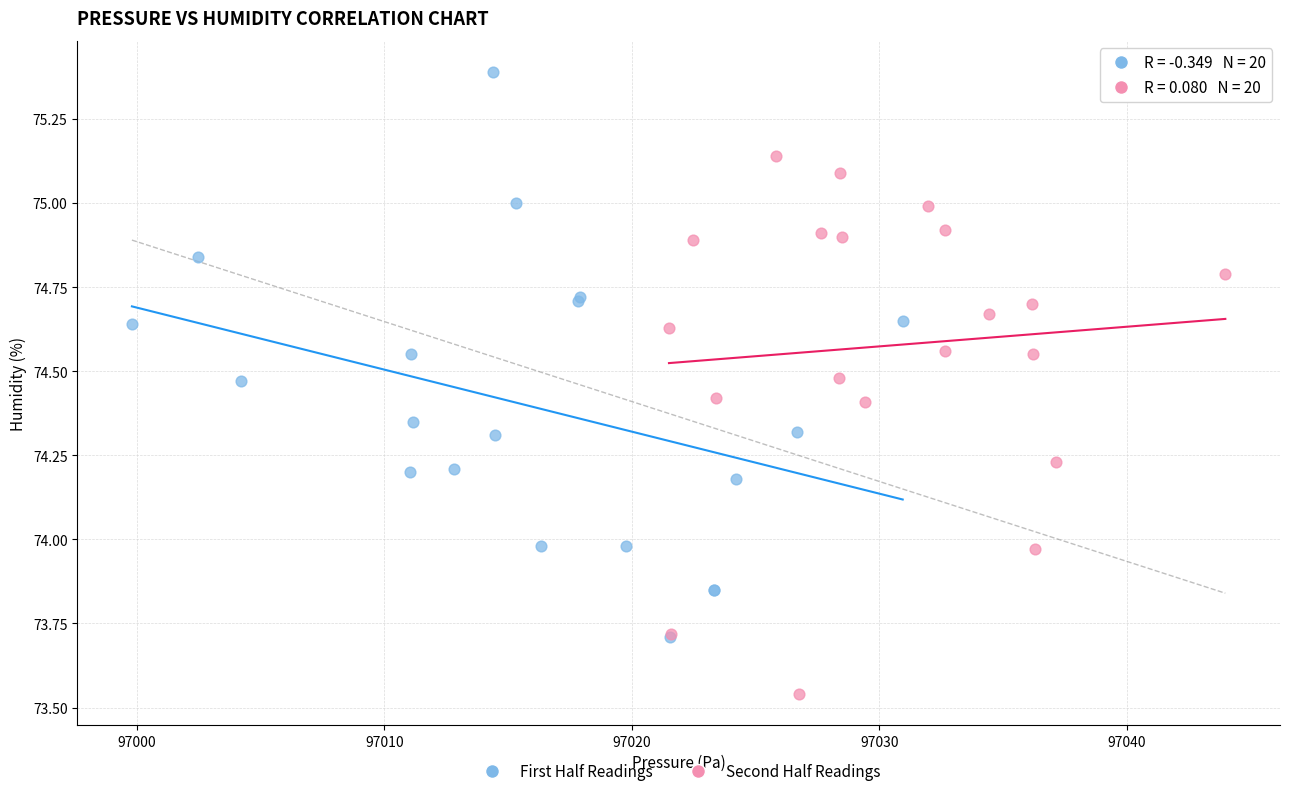

Which series reaches the minimum Y coordinate?

Second Half Readings